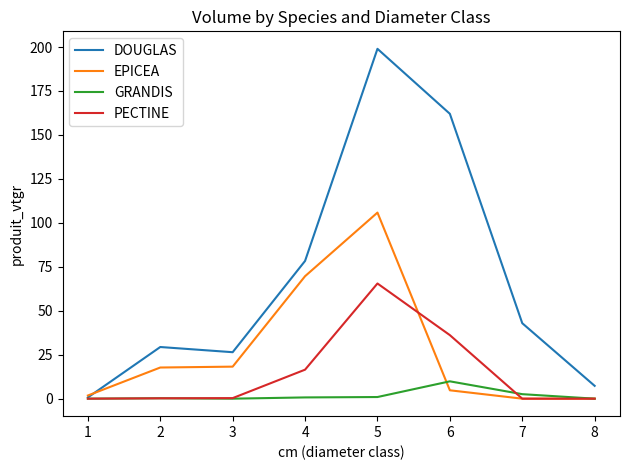

What is the maximum value for GRANDIS?

9.9